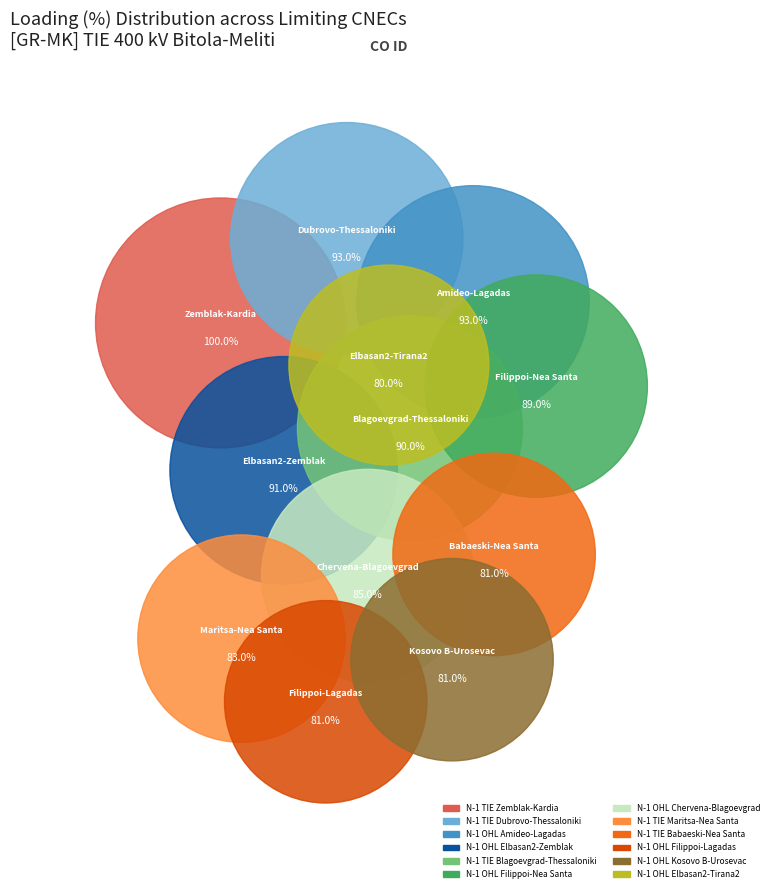

How many slices are in this pie chart?

12